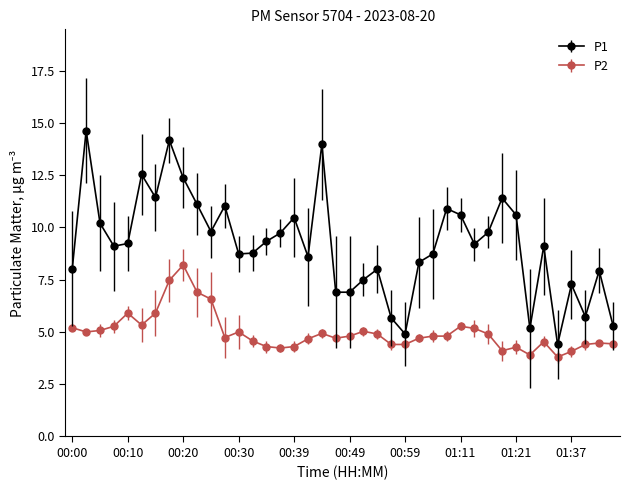

What is the value of the P1 point at the 5th from the left?

9.2